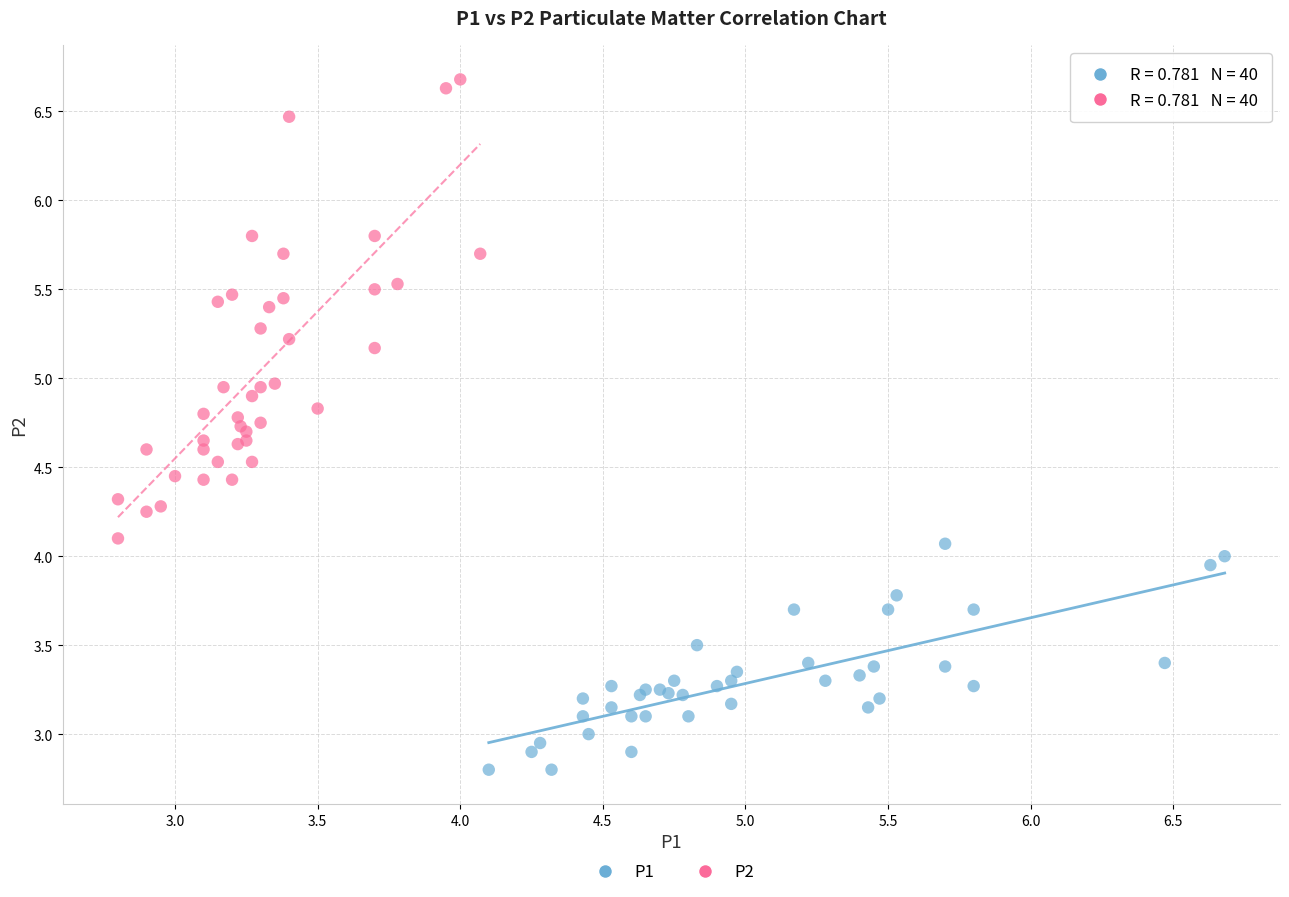

Which series has the widest spread of Y values?

P2